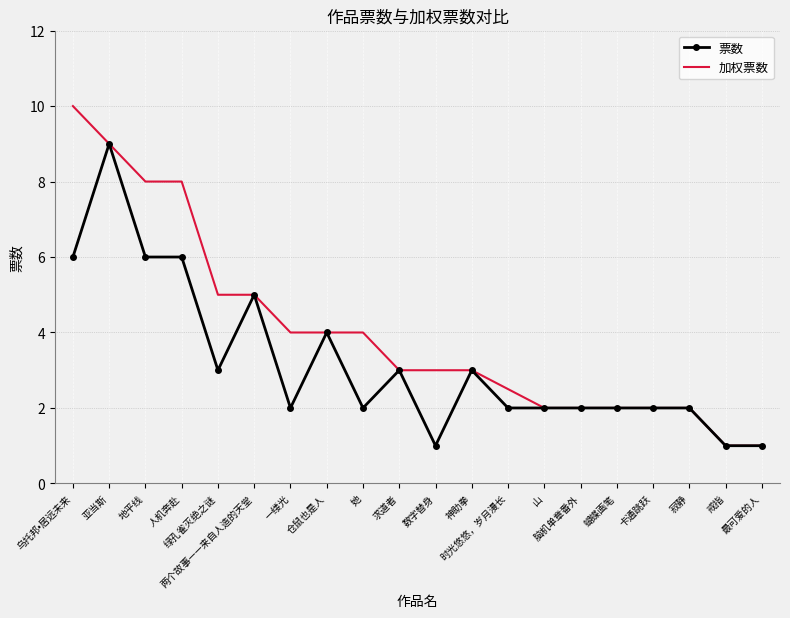

What is the smallest value displayed?

1.0